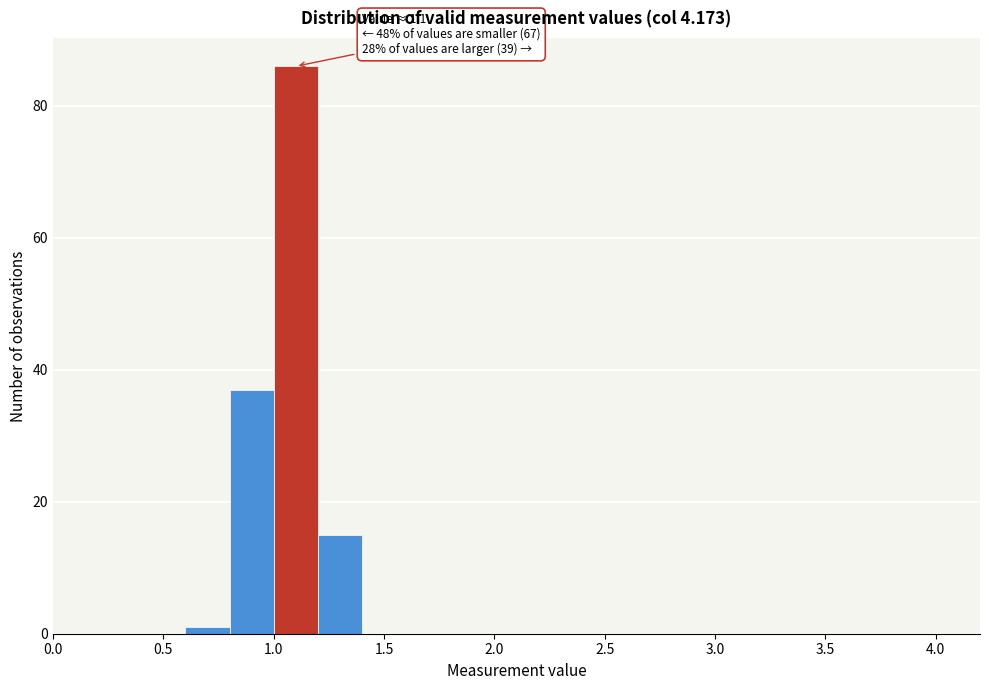

Which range on the x-axis has the tallest bar?

1.0 to 1.2